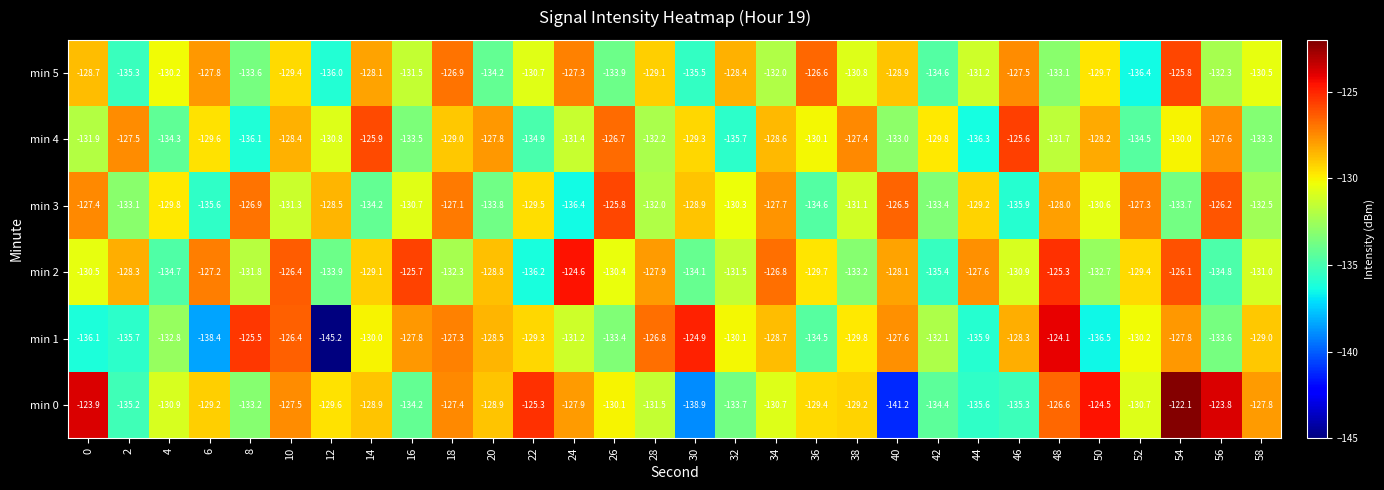

How many data points in min 0 are less than -129?

18